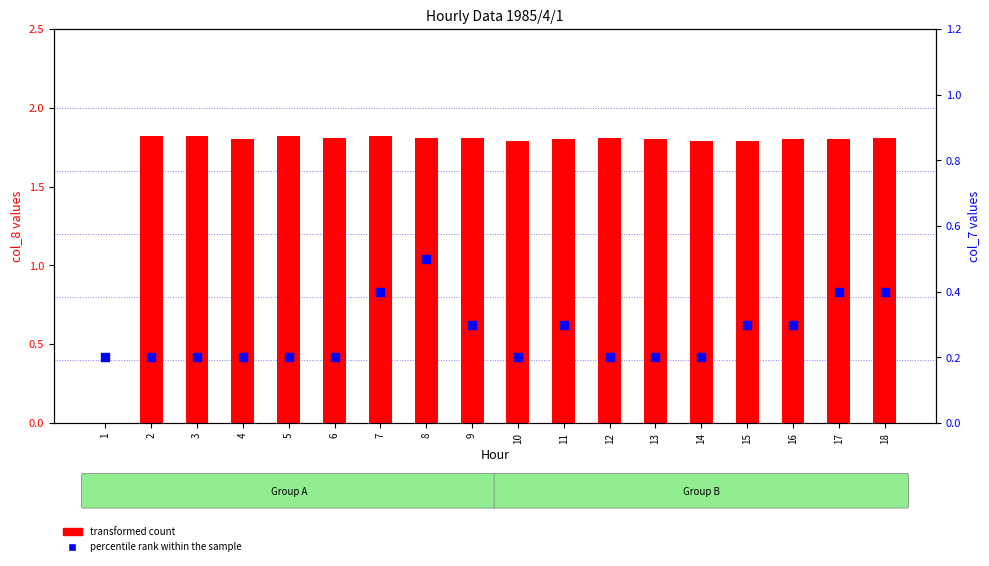

At which category is the sum across all series the highest?

8